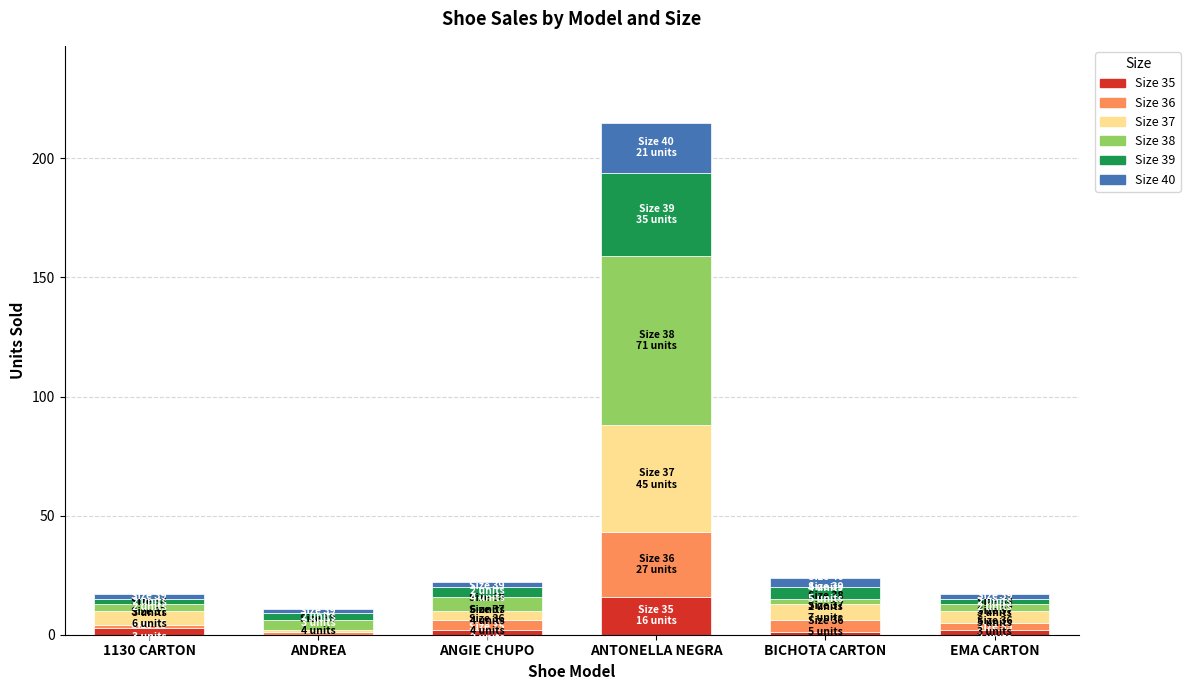

At which category is the sum across all series the highest?

ANTONELLA NEGRA